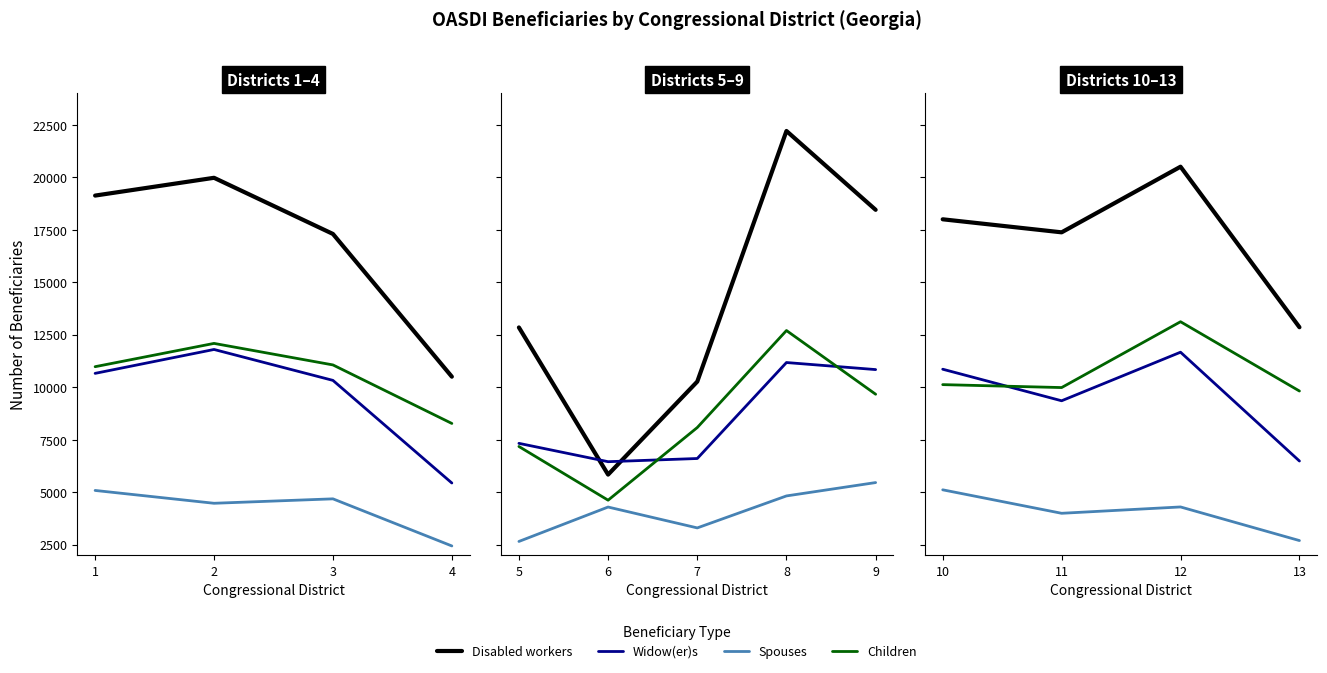

What are all the series names shown in the legend?

Disabled workers, Widow(er)s, Spouses, Children